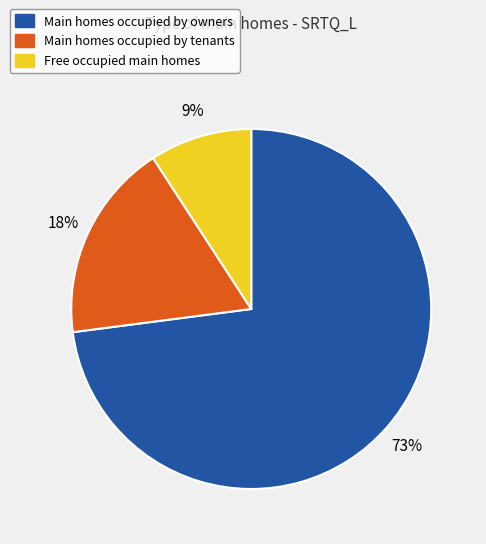

To the nearest percent, what is the average slice percentage?

33%